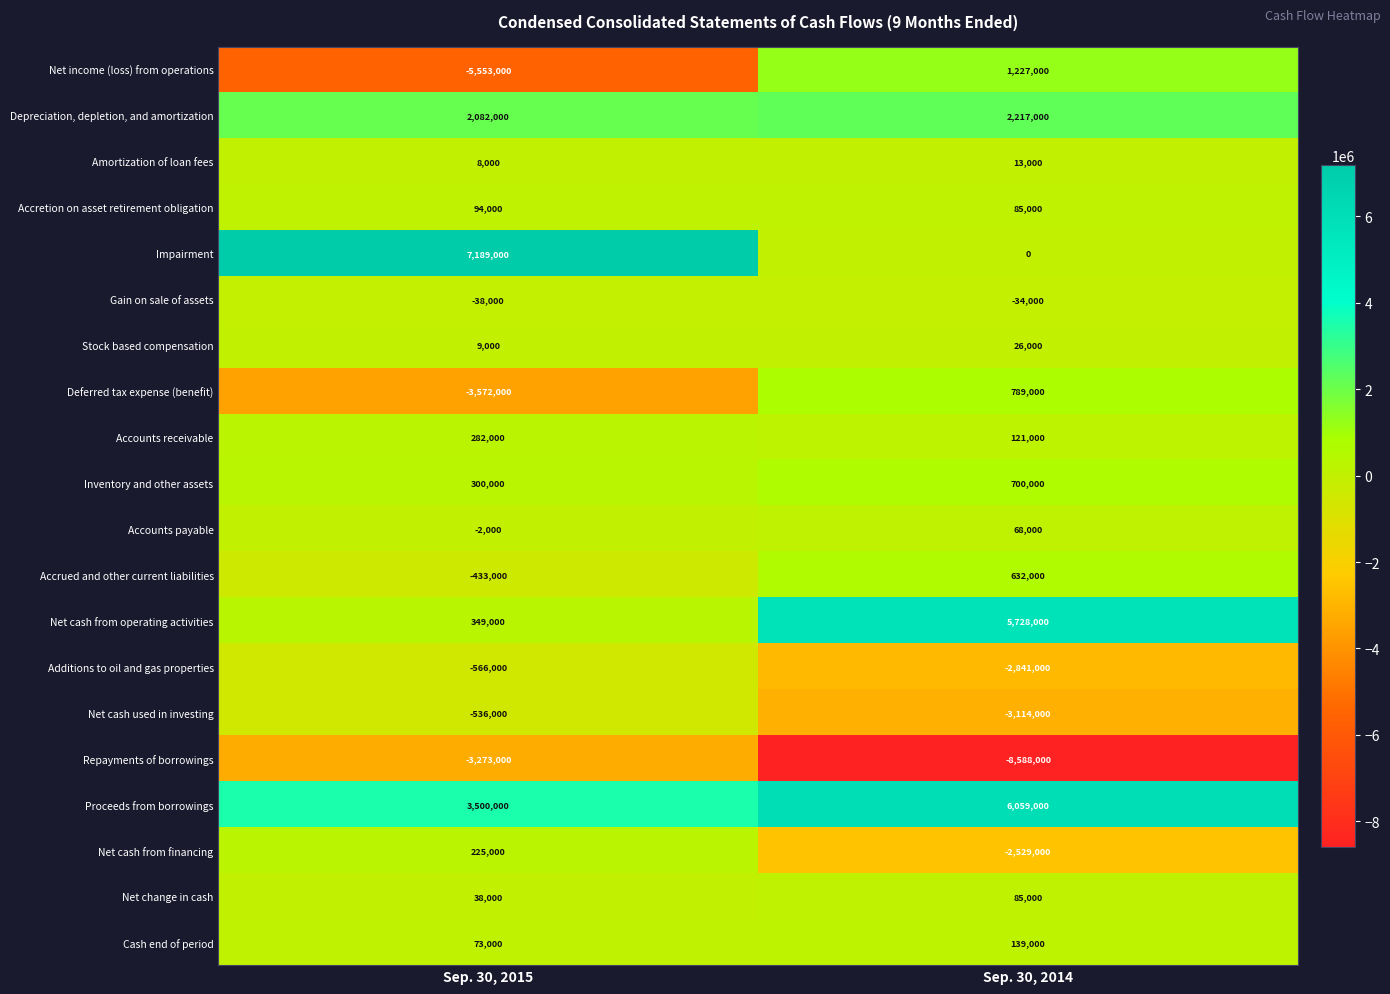

What value does the Deferred tax expense (benefit) series have at Sep. 30, 2014, to the nearest 50?

789000